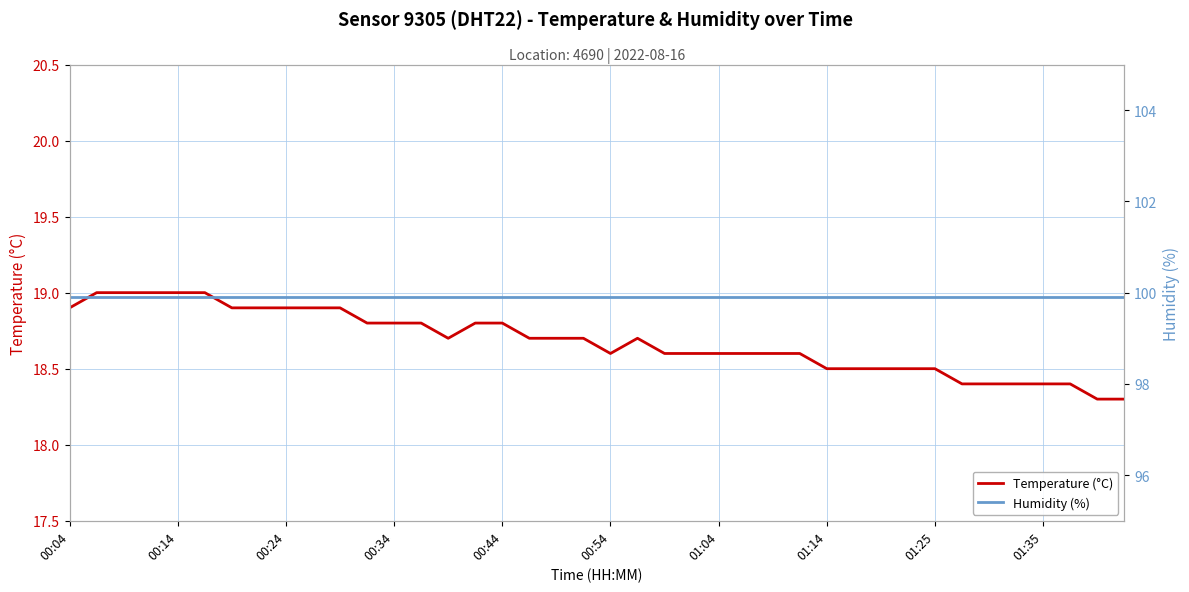

Between 00:54 and 26, which series saw the biggest shift?

Temperature (°C)